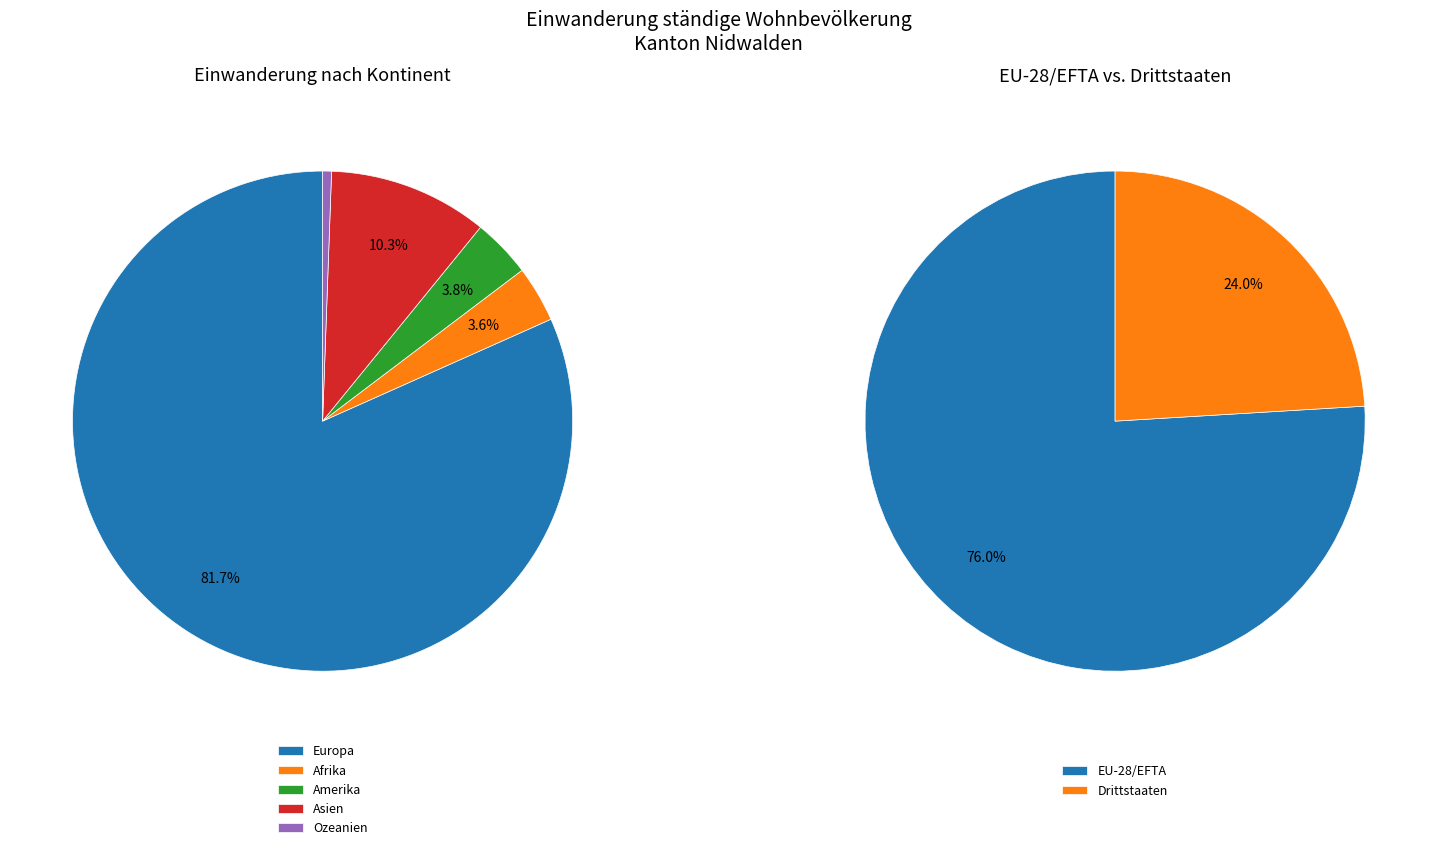

The Afrika slice represents 1% of the pie. True or false?

False